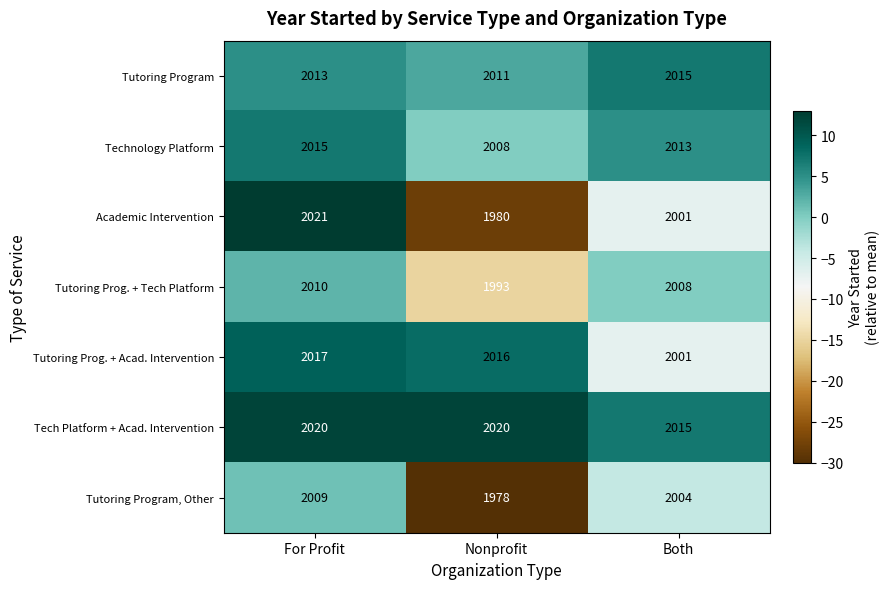

Reading left to right, transcribe all the data shown in this chart.

Tutoring Program: For Profit=2013	Nonprofit=2011	Both=2015
Technology Platform: For Profit=2015	Nonprofit=2008	Both=2013
Academic Intervention: For Profit=2021	Nonprofit=1980	Both=2001
Tutoring Prog. + Tech Platform: For Profit=2010	Nonprofit=1993	Both=2008
Tutoring Prog. + Acad. Intervention: For Profit=2017	Nonprofit=2016	Both=2001
Tech Platform + Acad. Intervention: For Profit=2020	Nonprofit=2020	Both=2015
Tutoring Program, Other: For Profit=2009	Nonprofit=1978	Both=2004